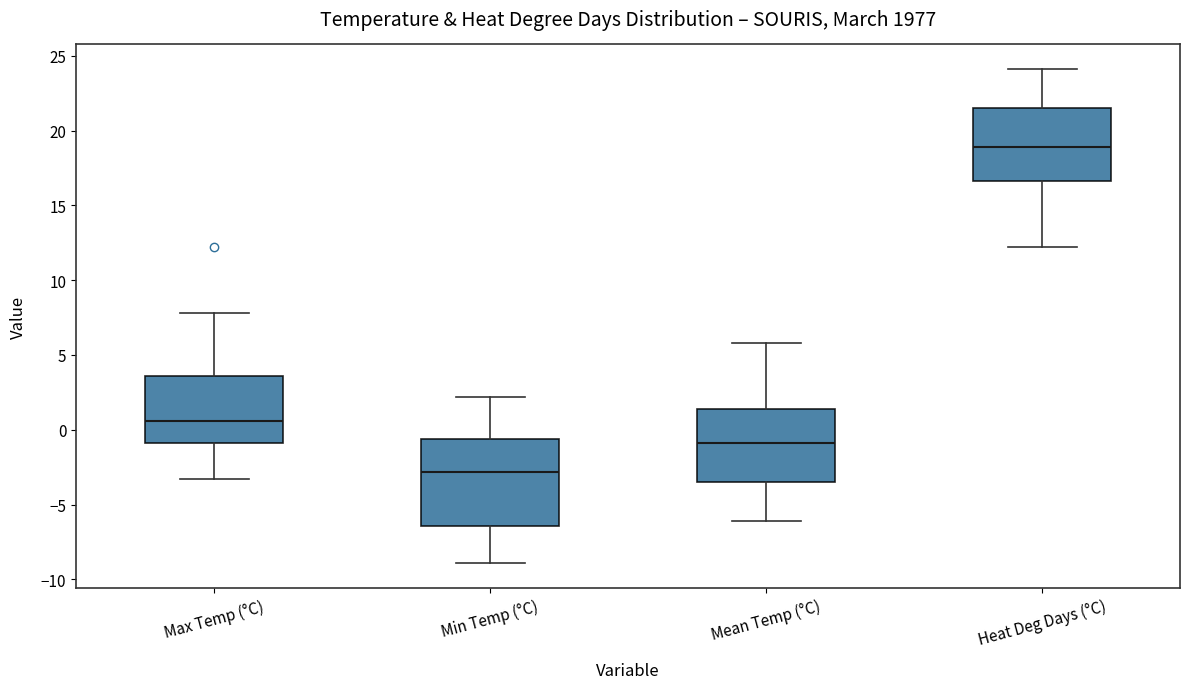

Reading left to right, read every box against the y-axis: the position of its median line, the range the box covers, and the ends of its whiskers. The values are not printed on the chart, so give them approximately, as read against the axis.

Max Temp (°C): median 0.5, box -1.0 to 3.5, whiskers -3.5 to 8.0
Min Temp (°C): median -3.0, box -6.5 to -0.5, whiskers -9.0 to 2.0
Mean Temp (°C): median -1.0, box -3.5 to 1.5, whiskers -6.0 to 6.0
Heat Deg Days (°C): median 19.0, box 16.5 to 21.5, whiskers 12.0 to 24.0